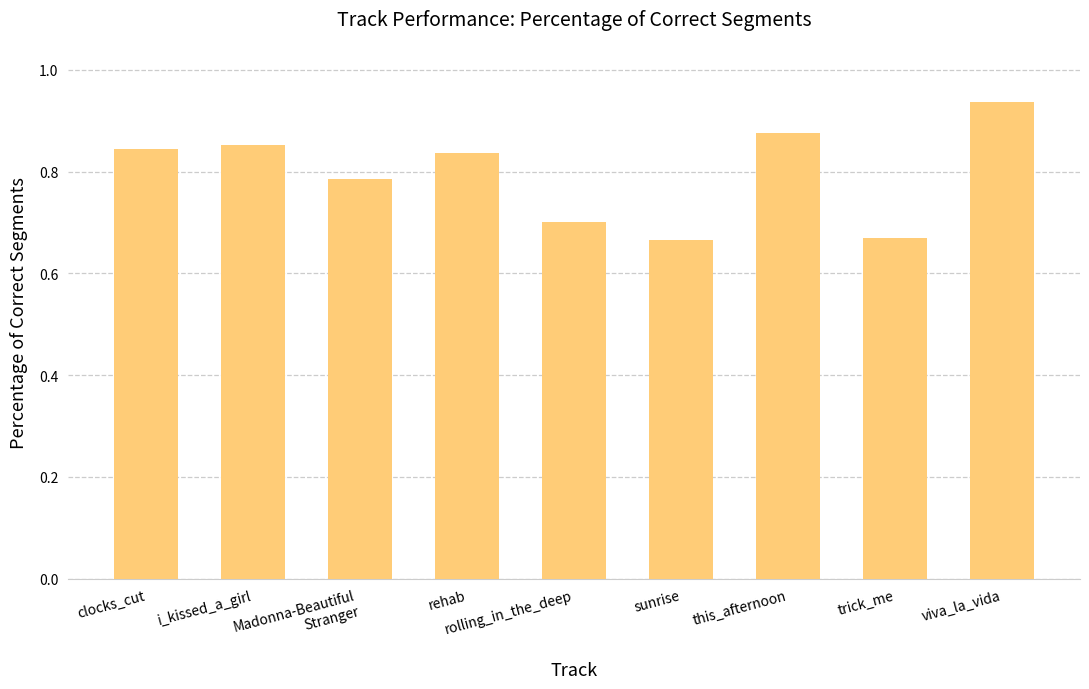

What is the label of the 1st bar from the left?

clocks_cut